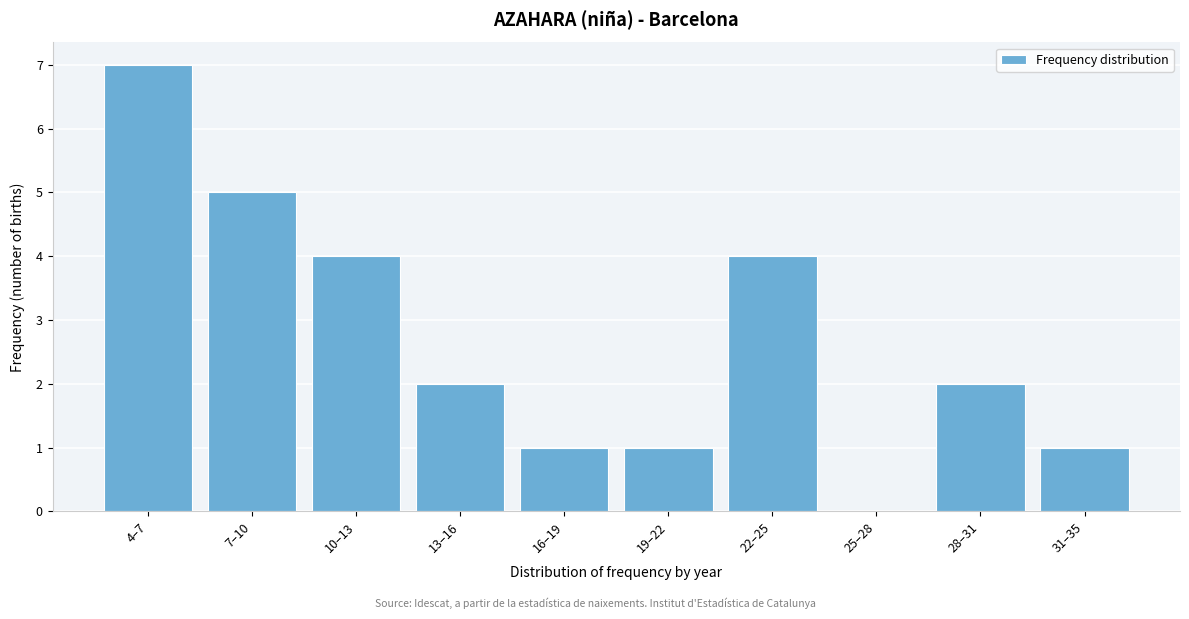

Reading left to right, list all the values displayed in this chart.

4–7=7	7–10=5	10–13=4	13–16=2	16–19=1	19–22=1	22–25=4	25–28=0	28–31=2	31–35=1